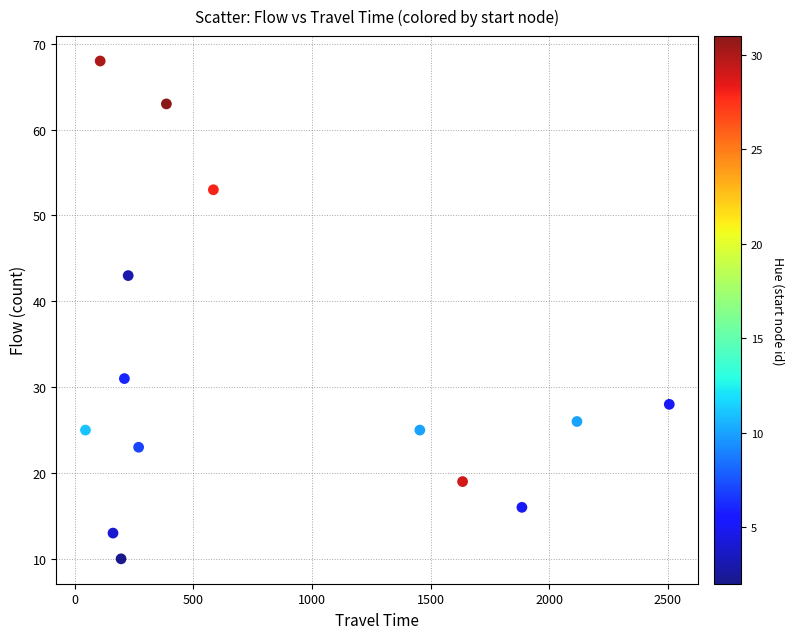

What is the range of X values (max minus min)?

2460